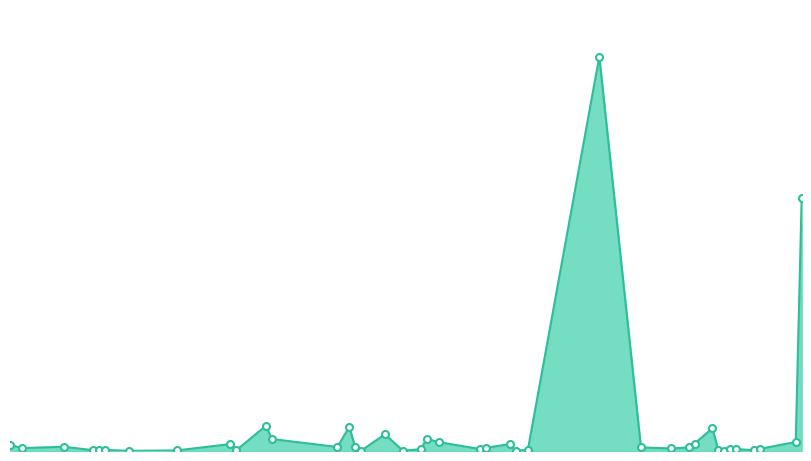

What is the difference between the second highest and minimum values?

20025